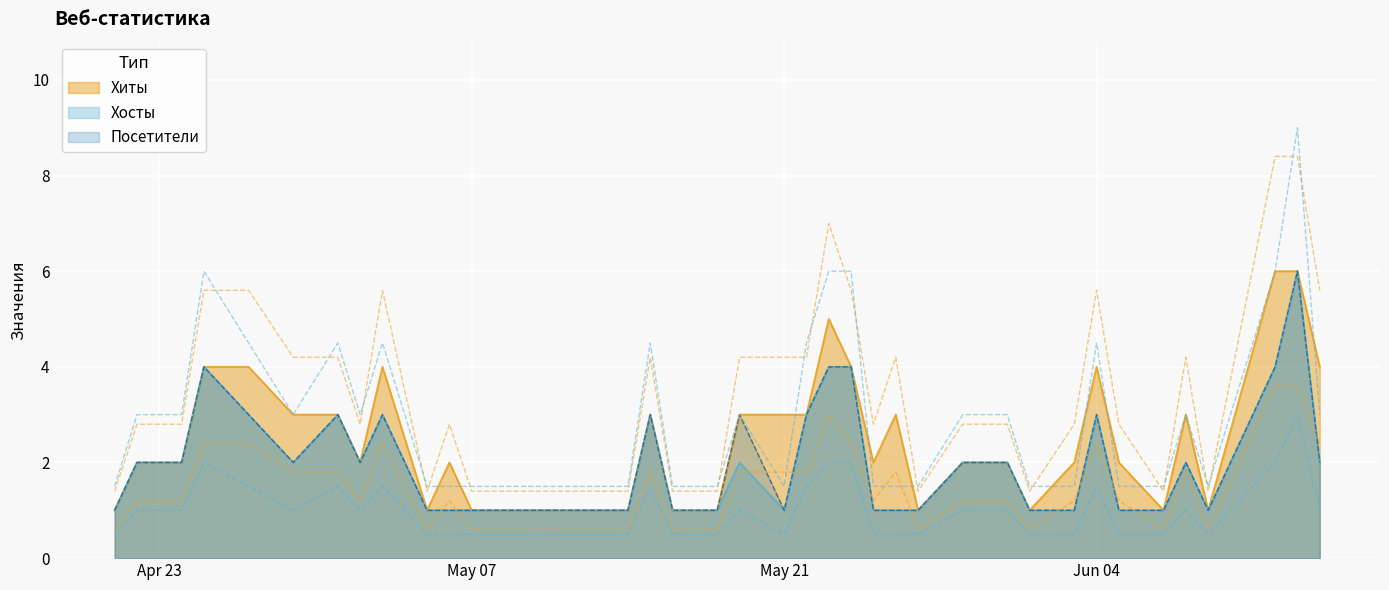

What is the maximum value for Хосты?

6